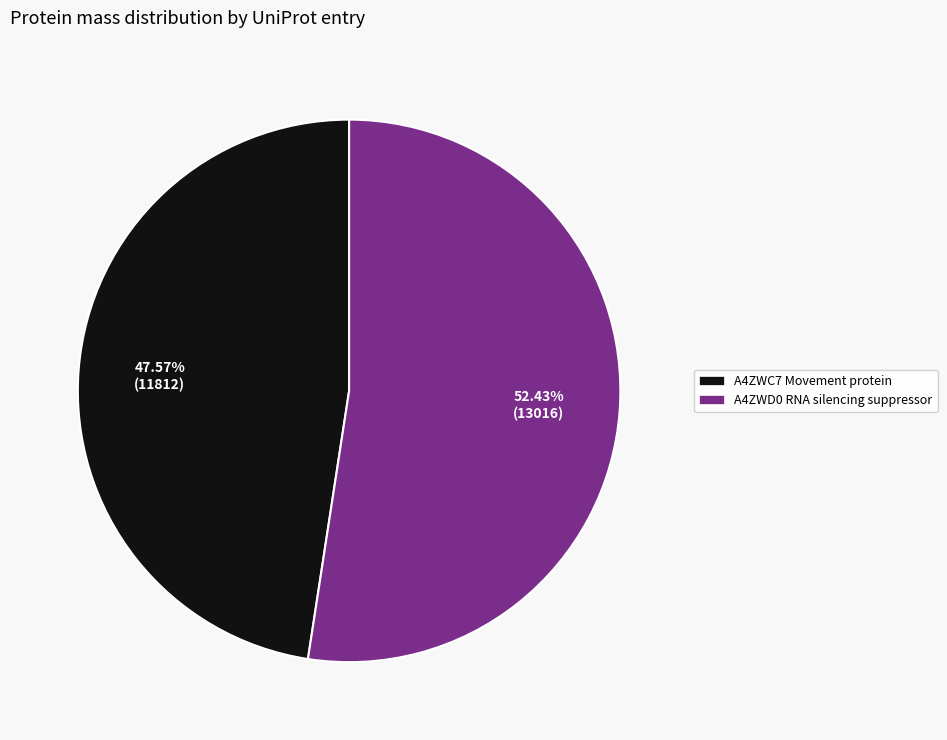

Combined, do A4ZWC7 Movement protein and A4ZWD0 RNA silencing suppressor account for over 50%?

Yes